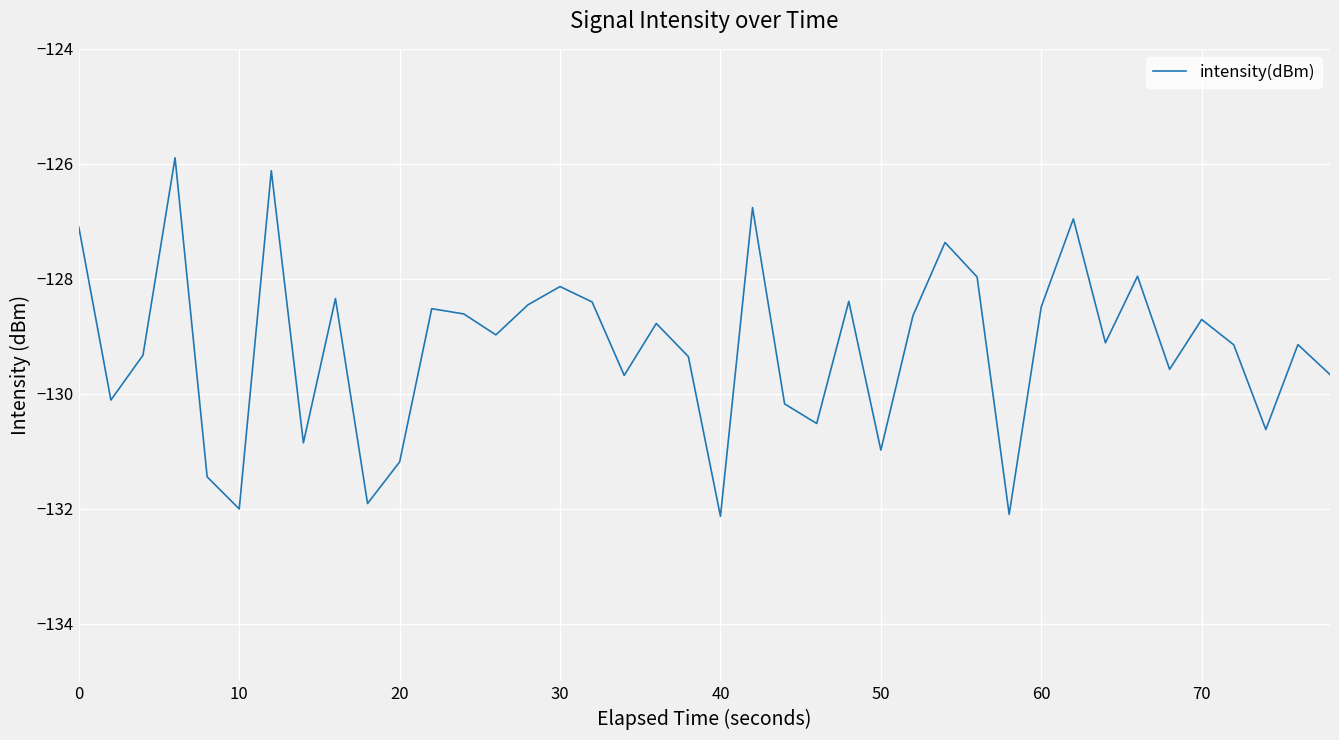

What is the difference between the maximum and minimum values?

6.2